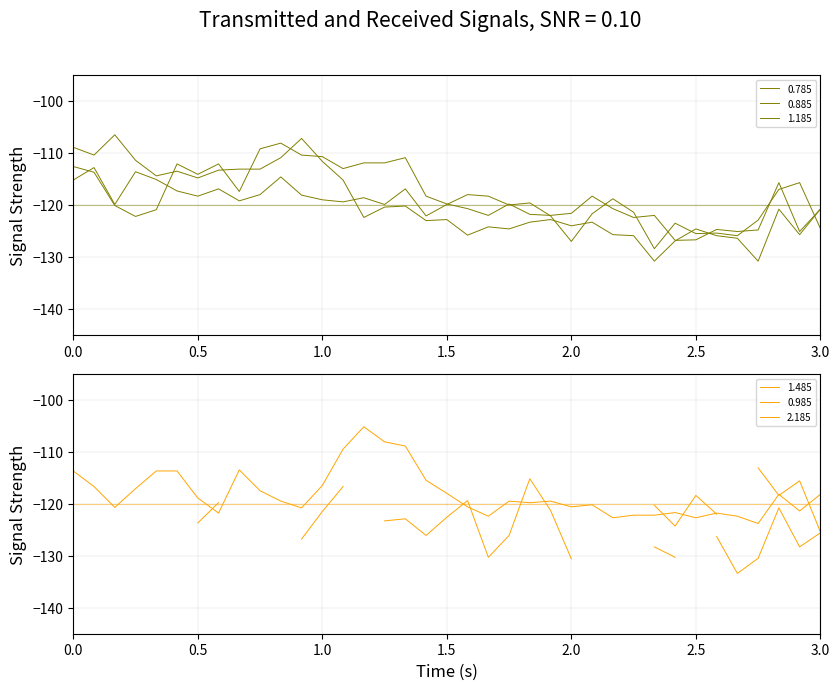

Is the value of 1.185 at 02:20 greater than the value of 0.785 at 02:30?

No